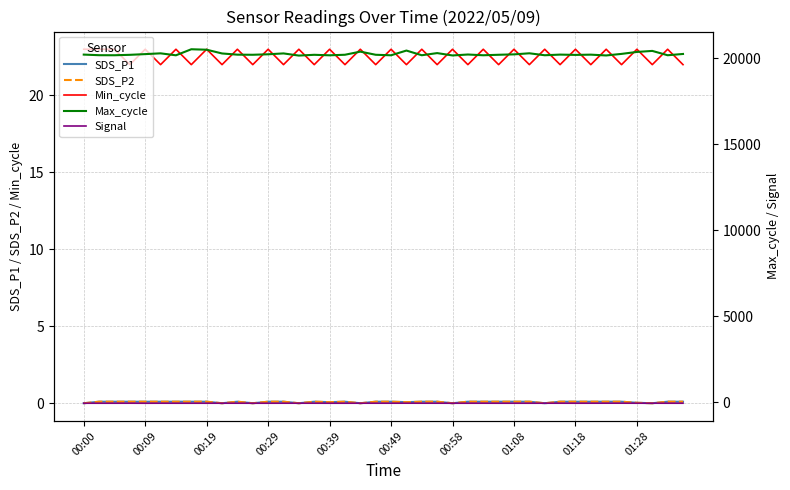

True or false: Max_cycle and Min_cycle cross at least once.

False